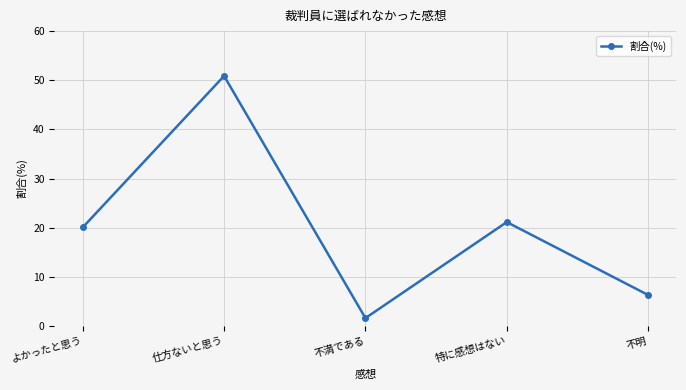

How many interior local peaks (higher than both neighbors) does the data have?

2